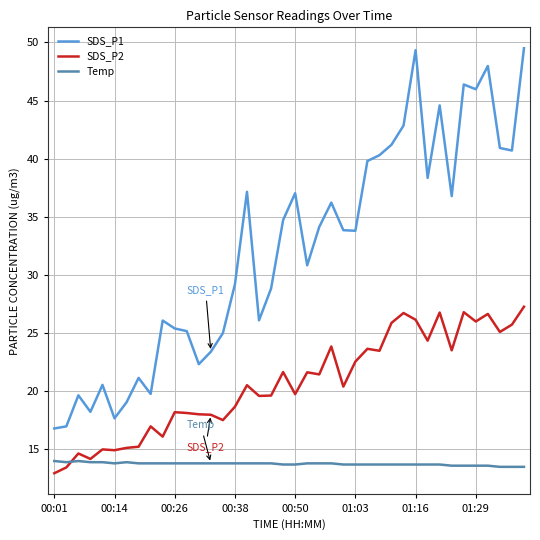

Count the number of data series in this chart.

3